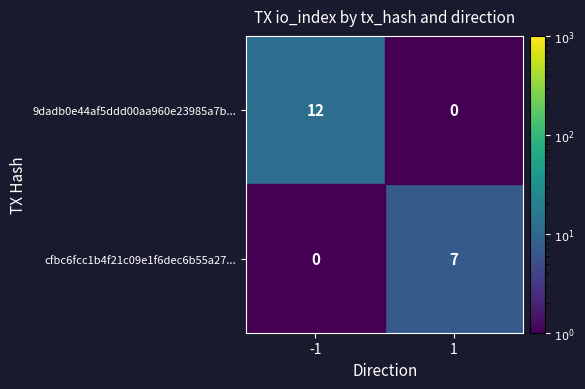

The cfbc6fcc1b4f21c09e1f6dec6b55a27... series shows 0 at -1. True or false?

True